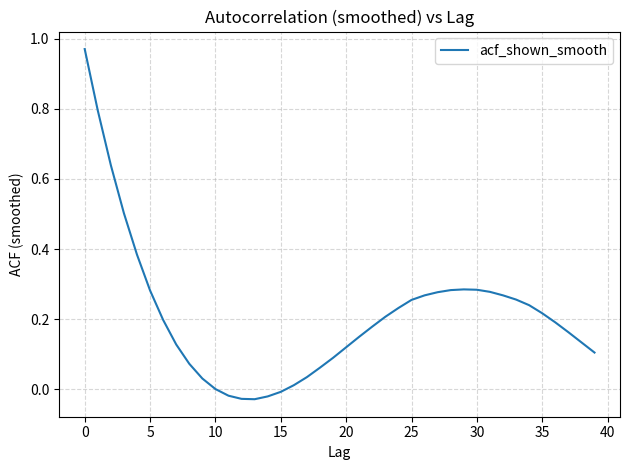

Is this an area chart (filled region under the line)?

No